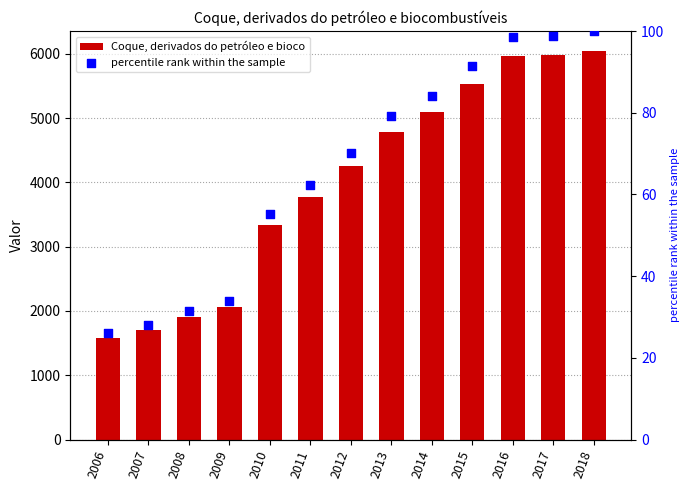

Which series has the largest Y range (max minus min)?

Coque, derivados do petróleo e bioco